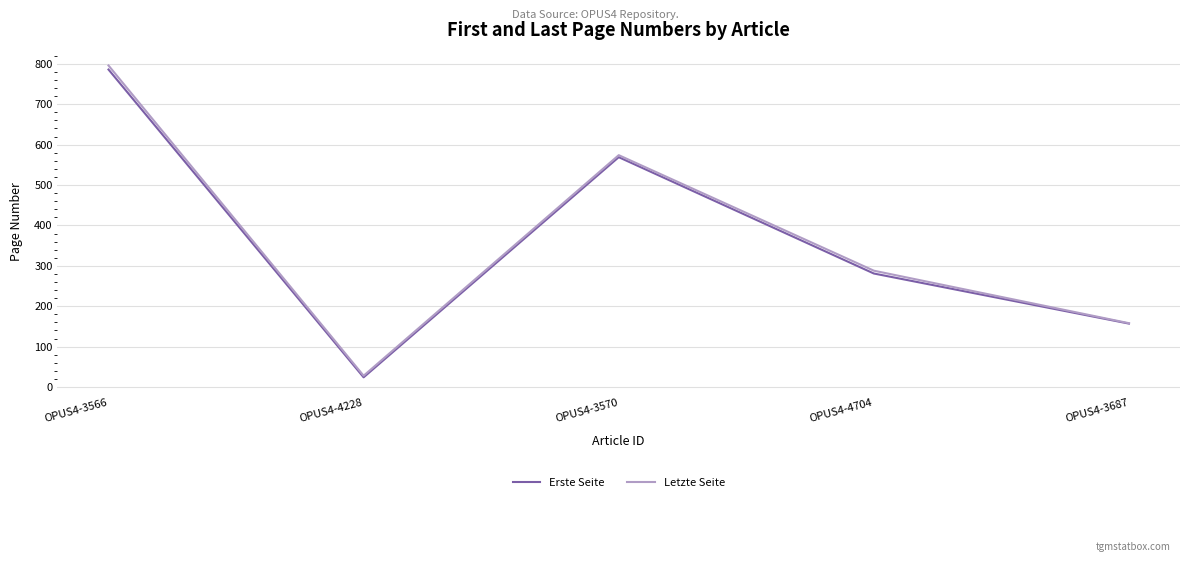

Is it true that Letzte Seite equals 1159 at OPUS4-3566?

False